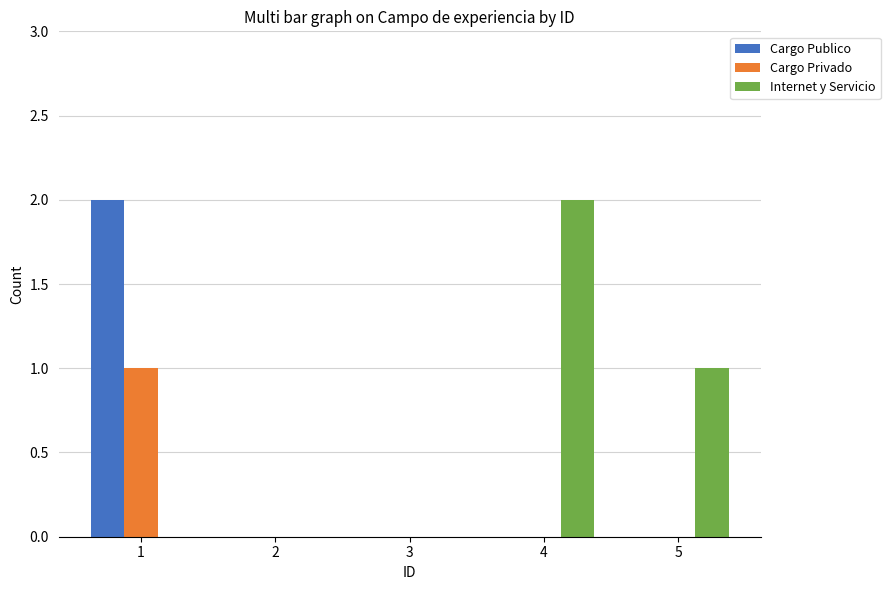

Which series has the largest total across all categories?

Internet y Servicio